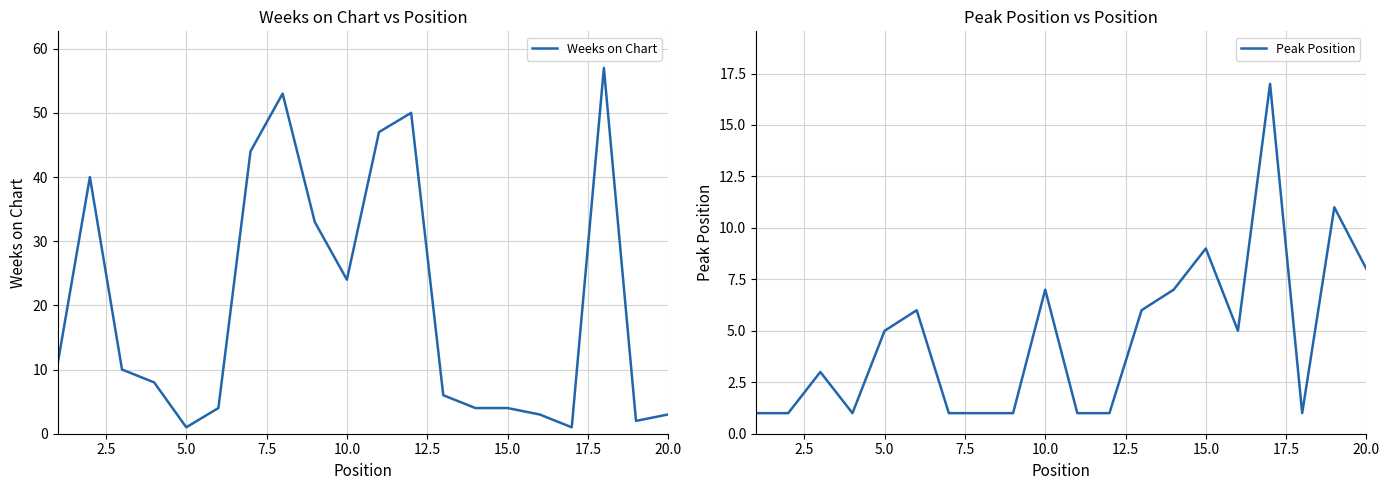

How many lines are shown in the chart?

2